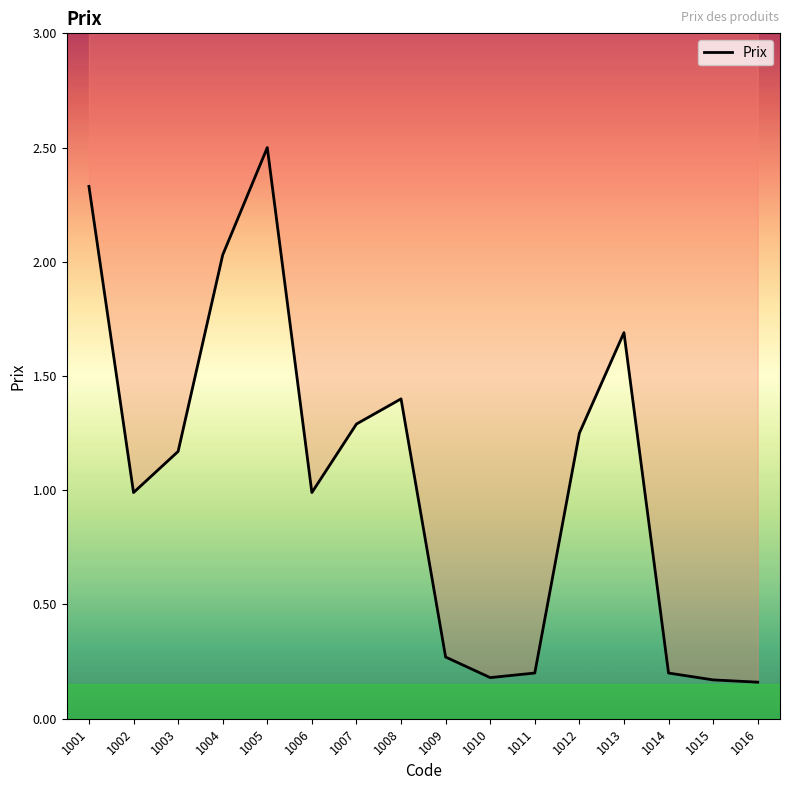

What is the value of the 14th point from the left?

0.2